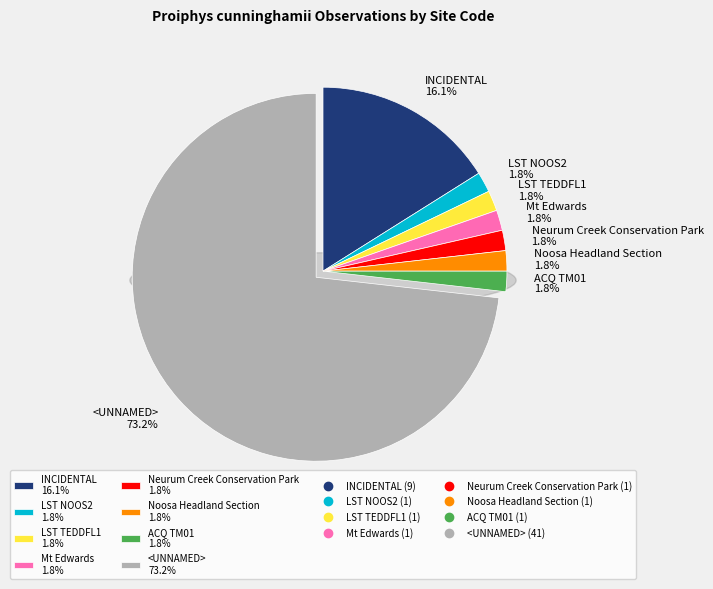

What percentage is the LST TEDDFL1 slice, to the nearest percent?

2%